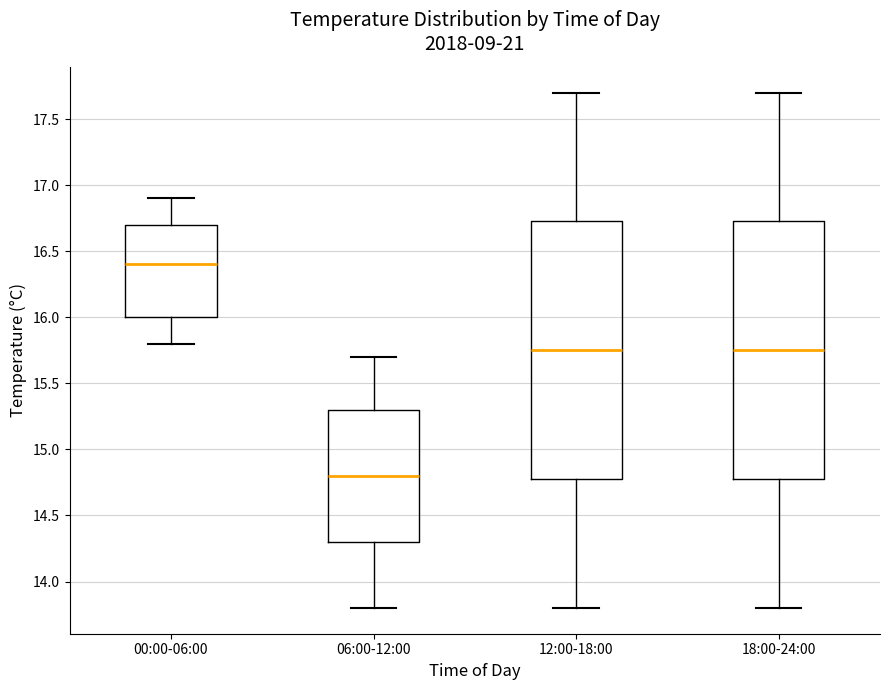

Reading left to right, read every box against the y-axis: the position of its median line, the range the box covers, and the ends of its whiskers. The values are not printed on the chart, so give them approximately, as read against the axis.

00:00-06:00: median 16.40, box 16.00 to 16.70, whiskers 15.80 to 16.90
06:00-12:00: median 14.80, box 14.30 to 15.30, whiskers 13.80 to 15.70
12:00-18:00: median 15.75, box 14.80 to 16.75, whiskers 13.80 to 17.70
18:00-24:00: median 15.75, box 14.80 to 16.75, whiskers 13.80 to 17.70